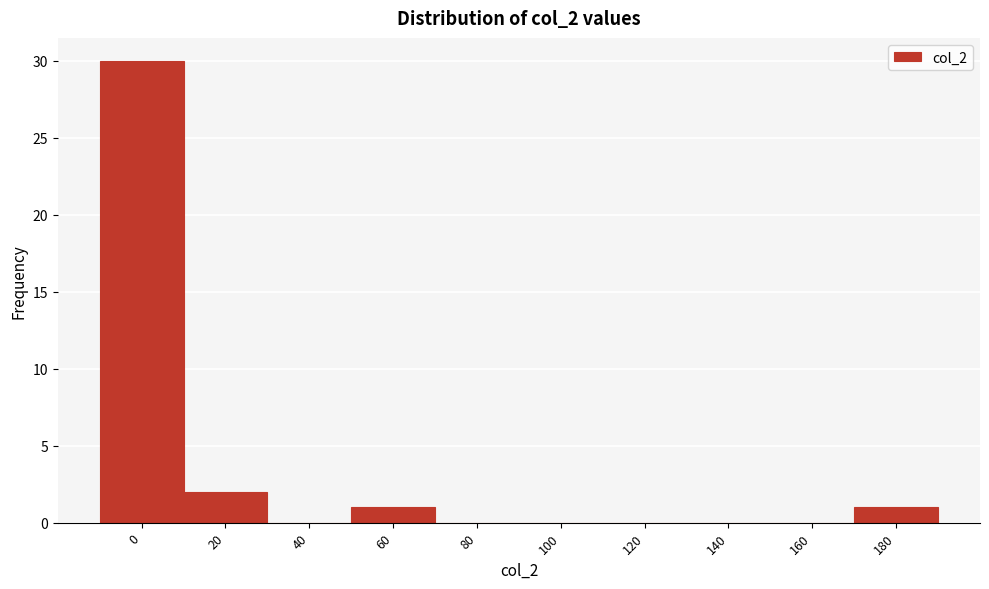

Reading right to left, extract all data points from this chart.

180=1	160=0	140=0	120=0	100=0	80=0	60=1	40=0	20=2	0=30